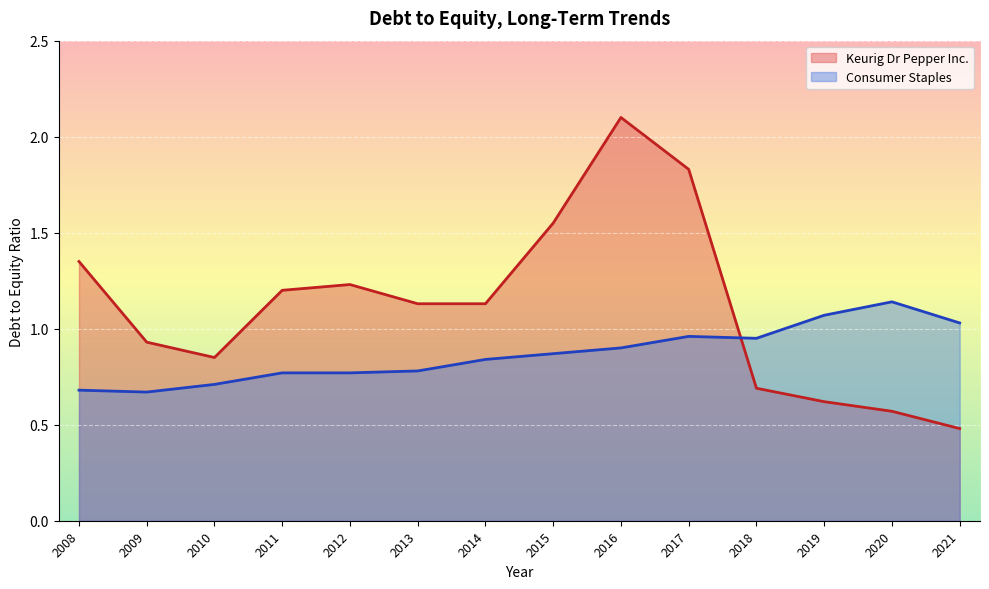

How many intersections are there between Keurig Dr Pepper Inc. and Consumer Staples?

1